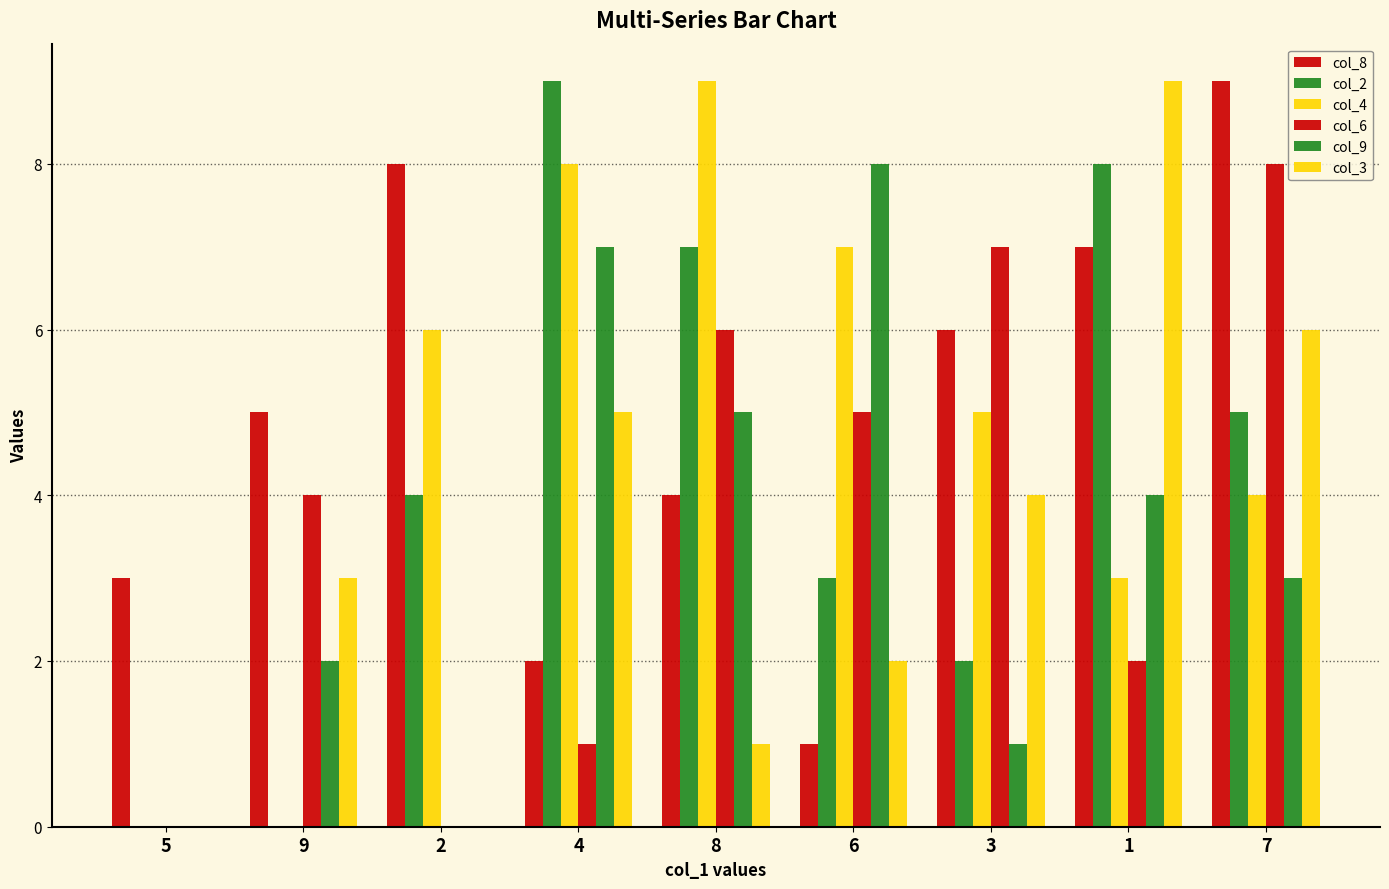

Rank the categories by col_8 value from lowest to highest.

6, 4, 5, 8, 9, 3, 1, 2, 7